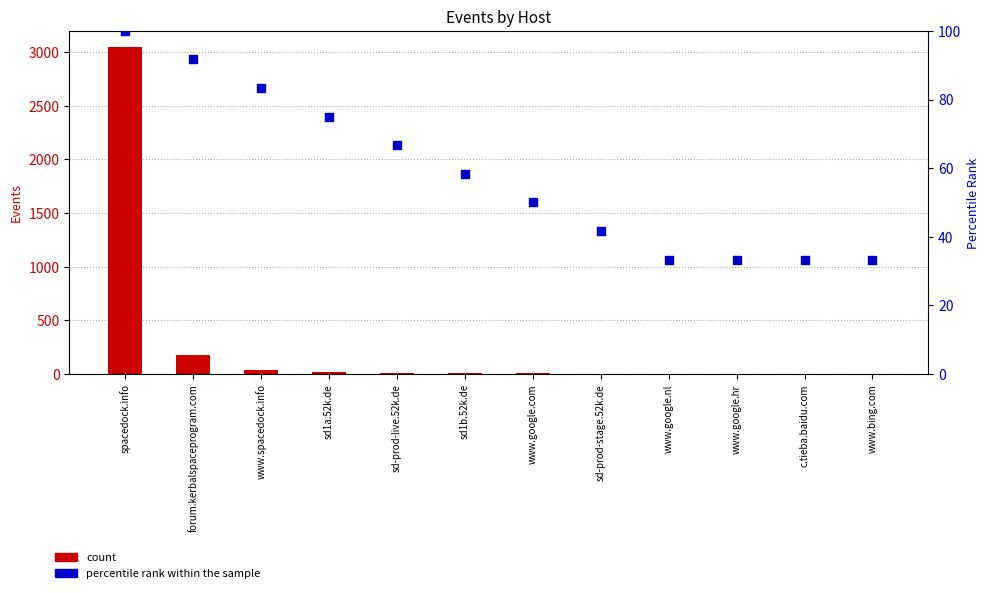

Is the value of count at www.bing.com greater than the value of percentile rank within the sample at www.google.hr?

No